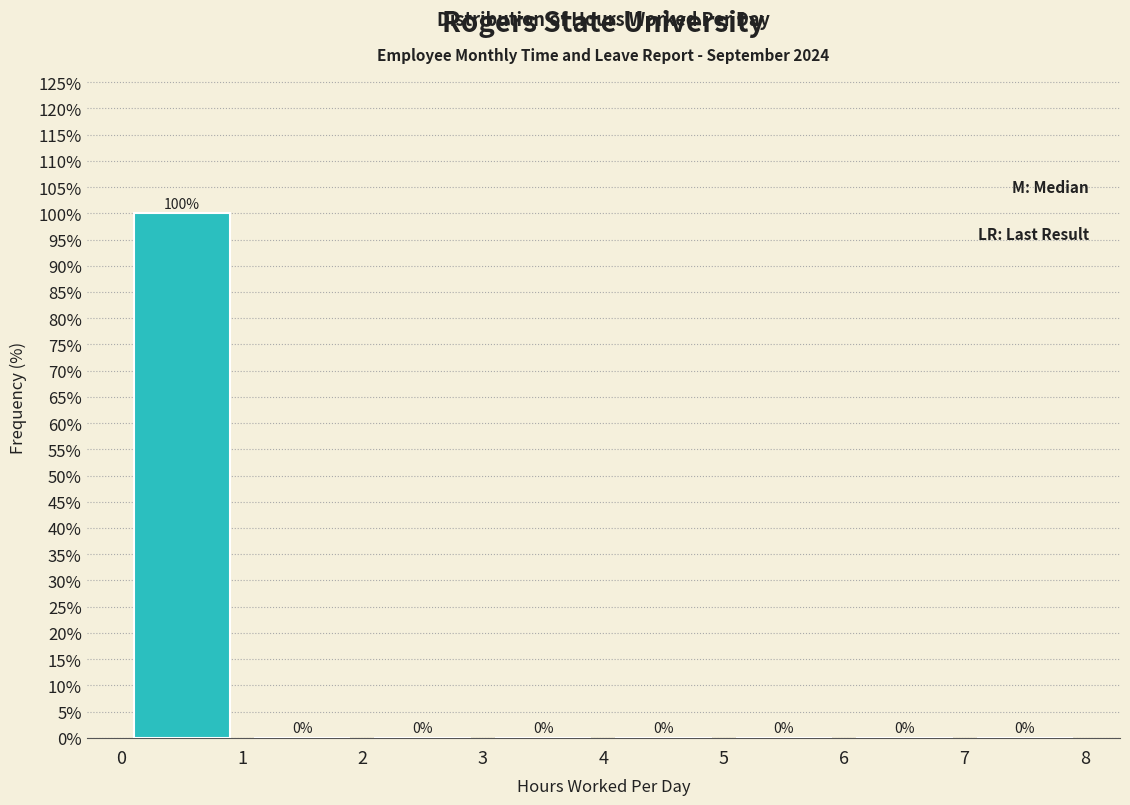

How tall is the bar that spans 0 to 1 on the x-axis?

100